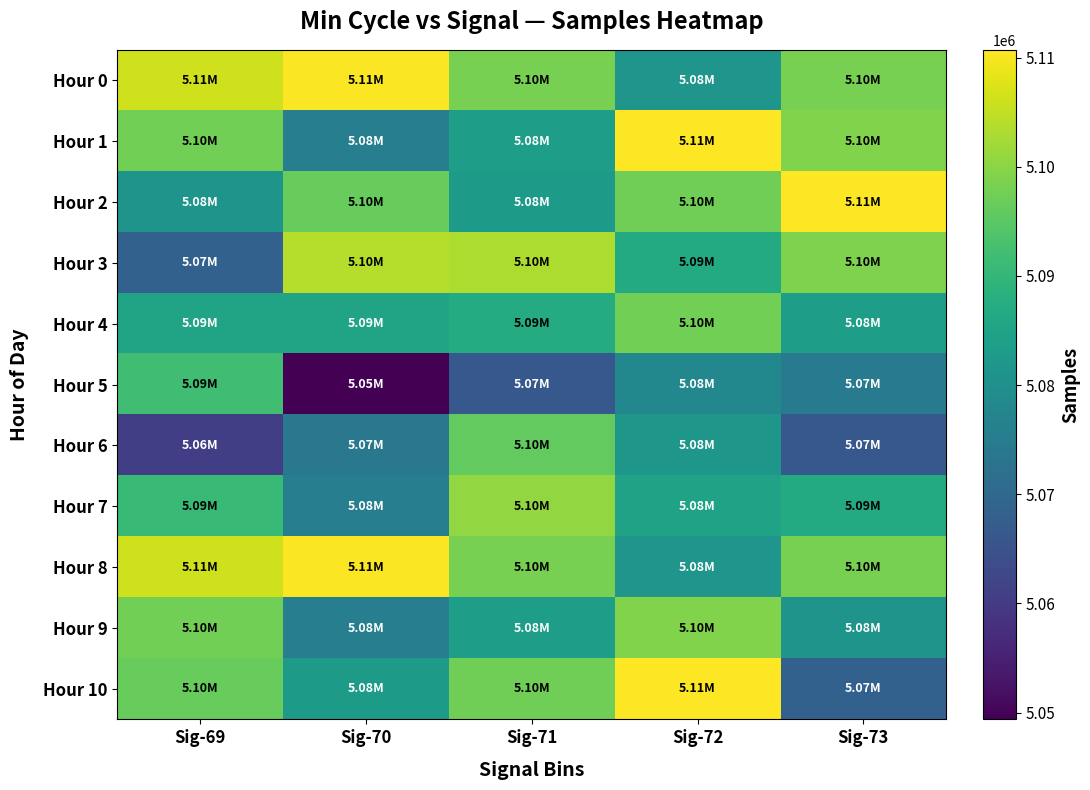

What is the spread (max minus min) of values at Sig-69?

45547